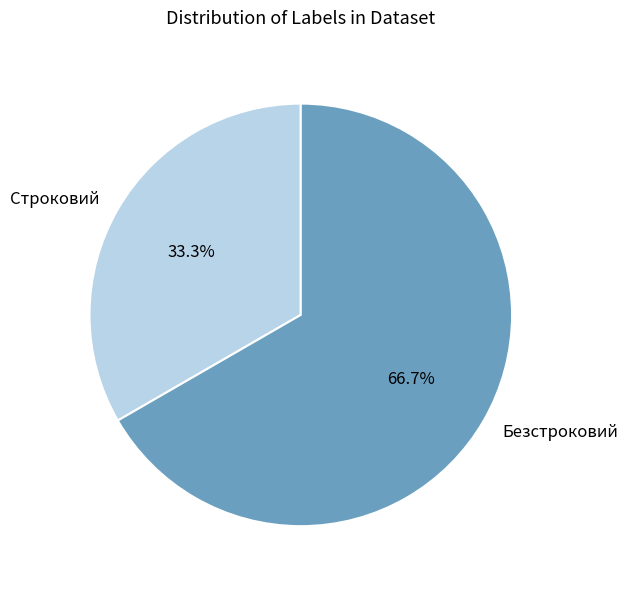

Is there a majority slice in this chart?

Yes